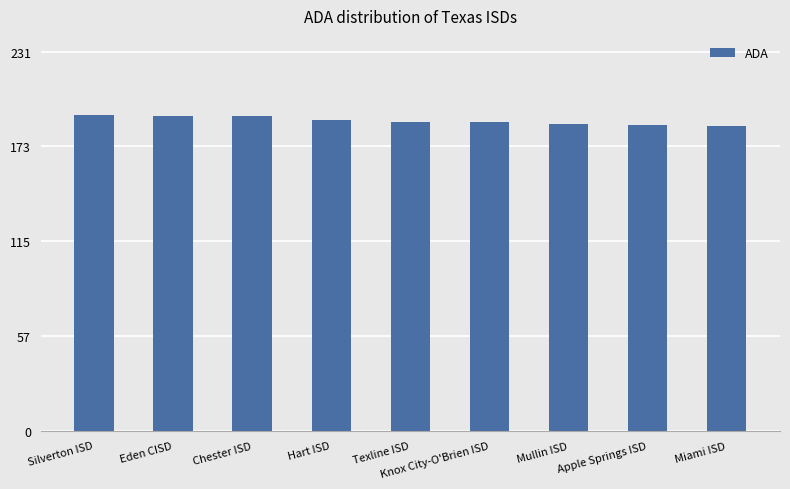

What is the label of the 6th bar from the right?

Hart ISD